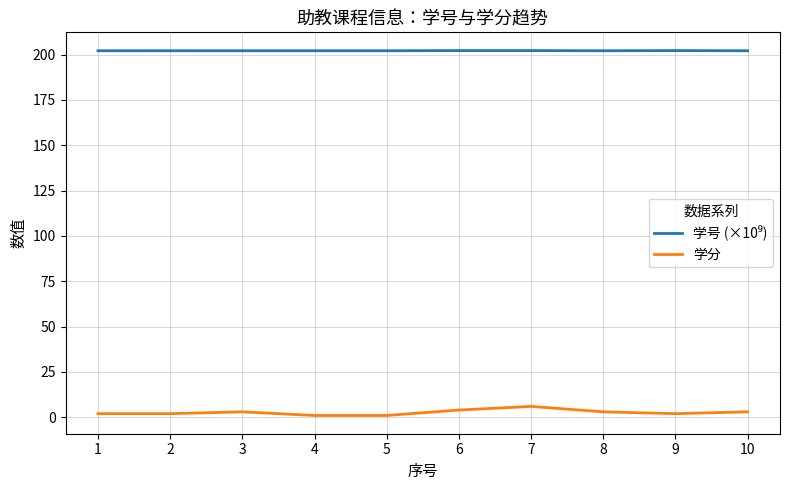

What is the greatest value displayed?

202.2